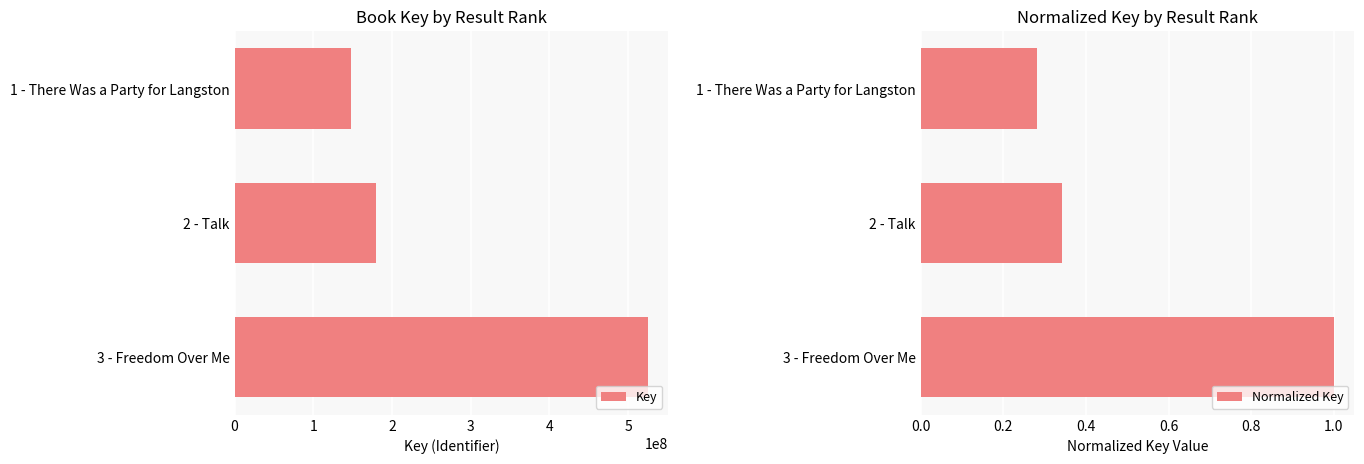

Reading right to left, extract all data points from this chart.

Key: 148349129.0	179209030.0	524910805.0
Normalized Key: 0.3	0.3	1.0